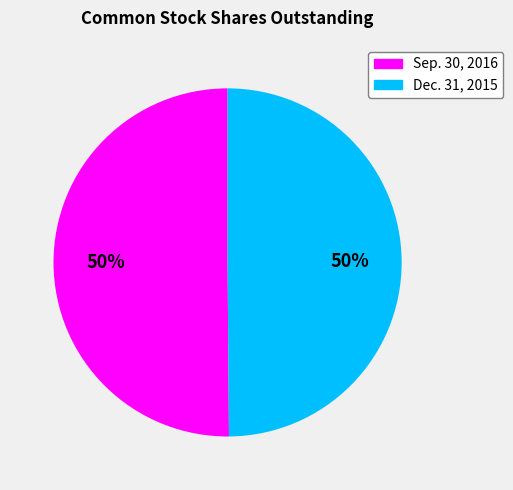

To the nearest percent, what percentage of the pie is Sep. 30, 2016?

50%